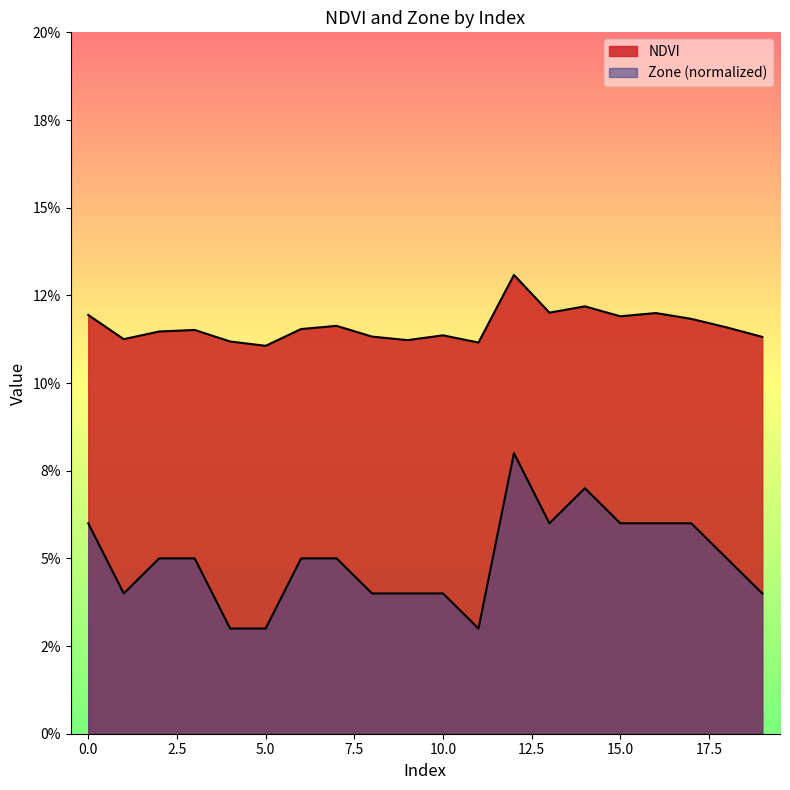

True or false: NDVI and Zone cross at least once.

False